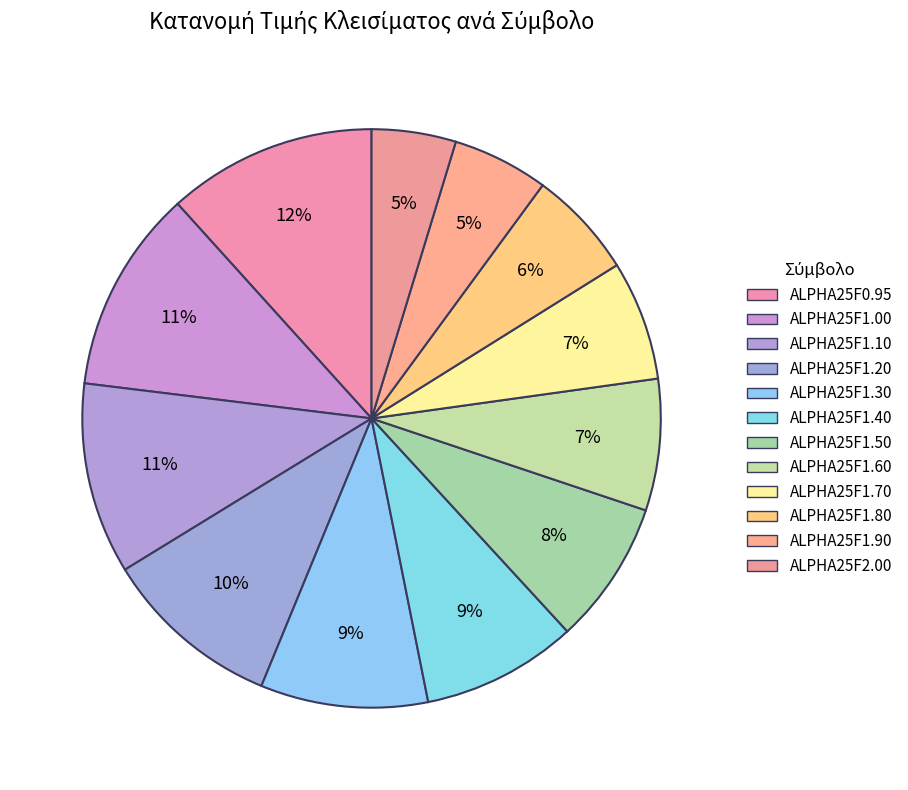

What percentage is NOT represented by ALPHA25F1.50?

92.0%